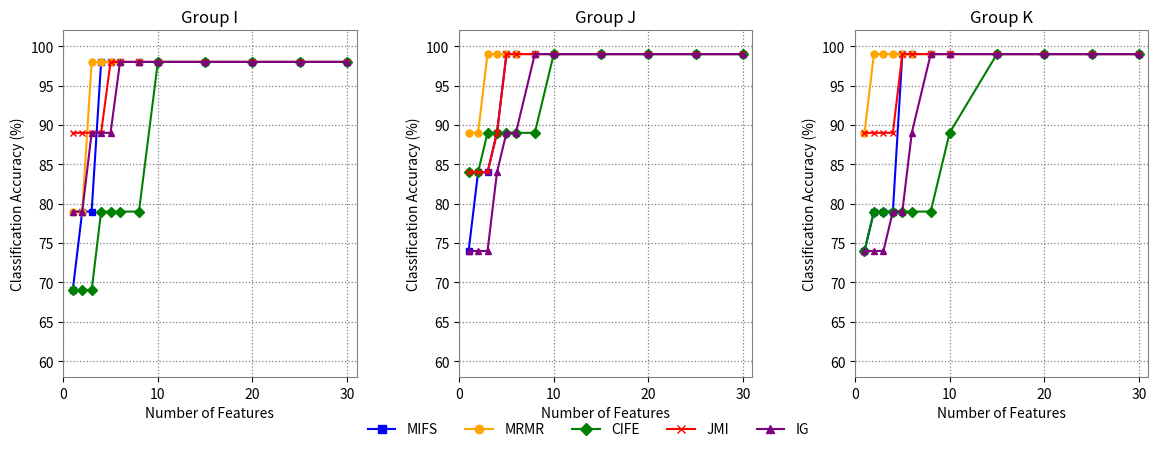

What is the difference between the maximum and minimum values in the CIFE series?

25